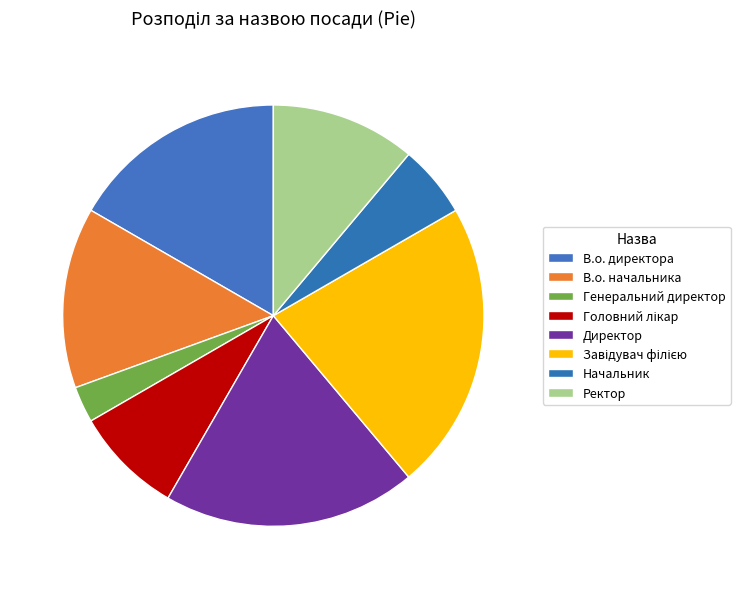

What percentage is NOT represented by Завідувач філією?

77.8%